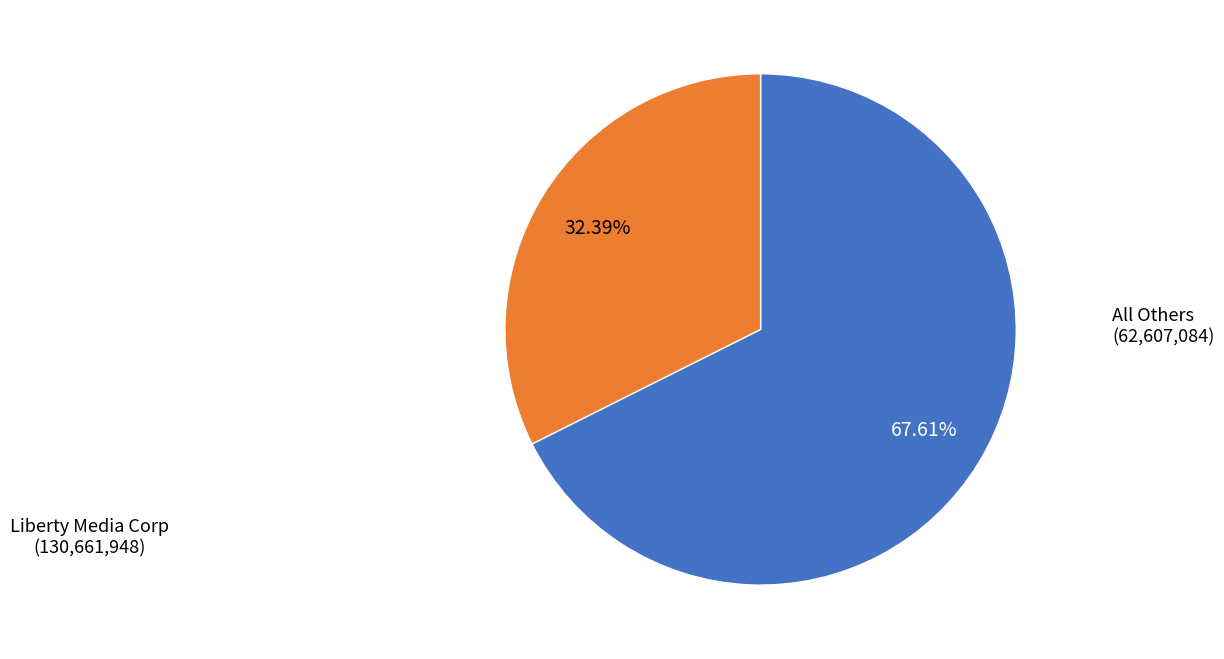

Is there any slice that represents more than half of the pie?

Yes